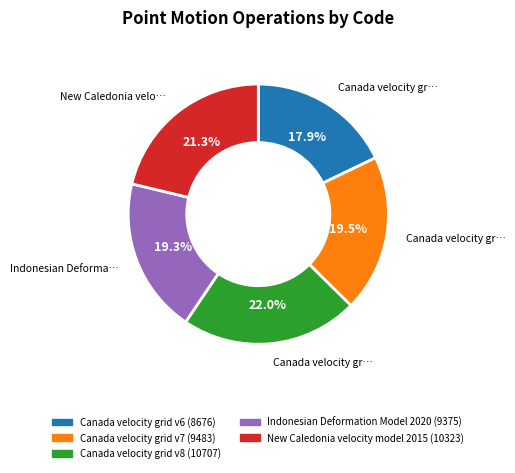

What is the largest slice in the pie chart?

Canada velocity grid v8